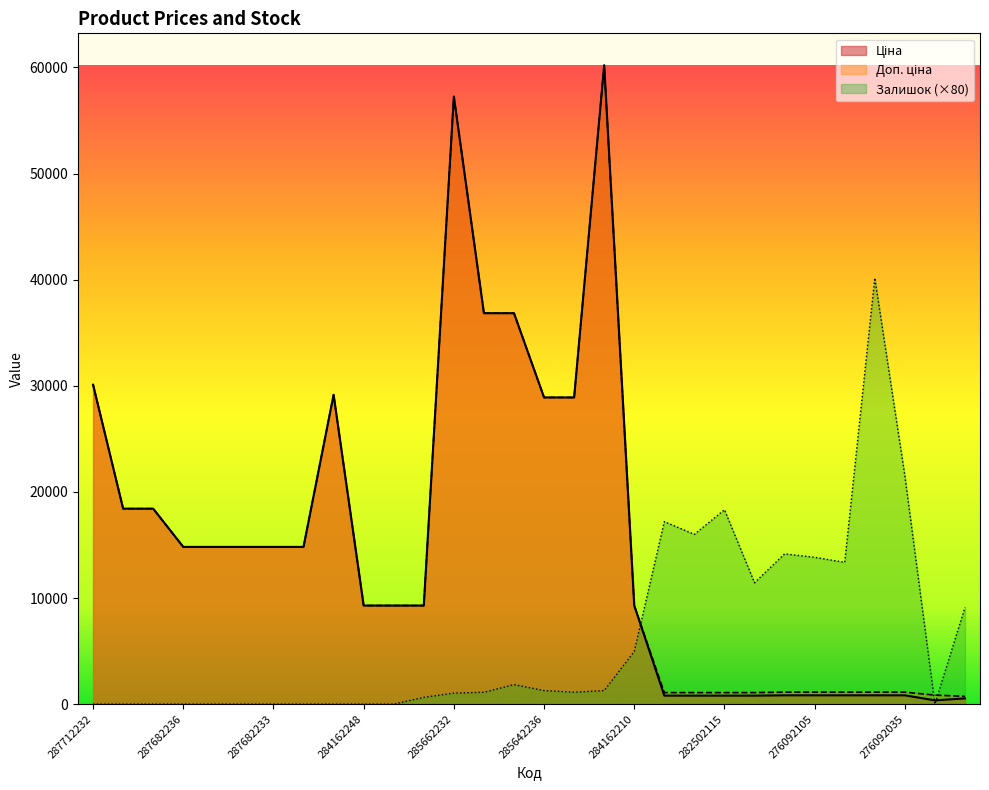

Which series has the largest total across all categories?

Доп. ціна